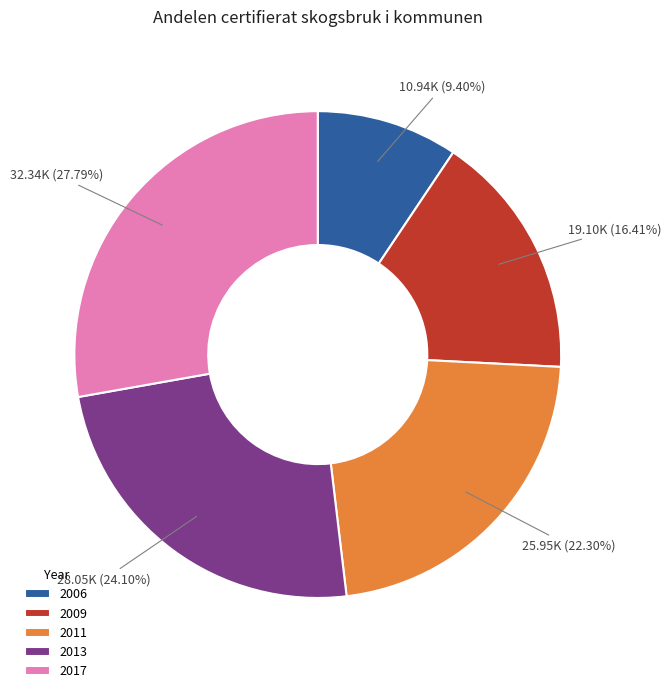

What percentage is the 2009 slice, to the nearest percent?

16%